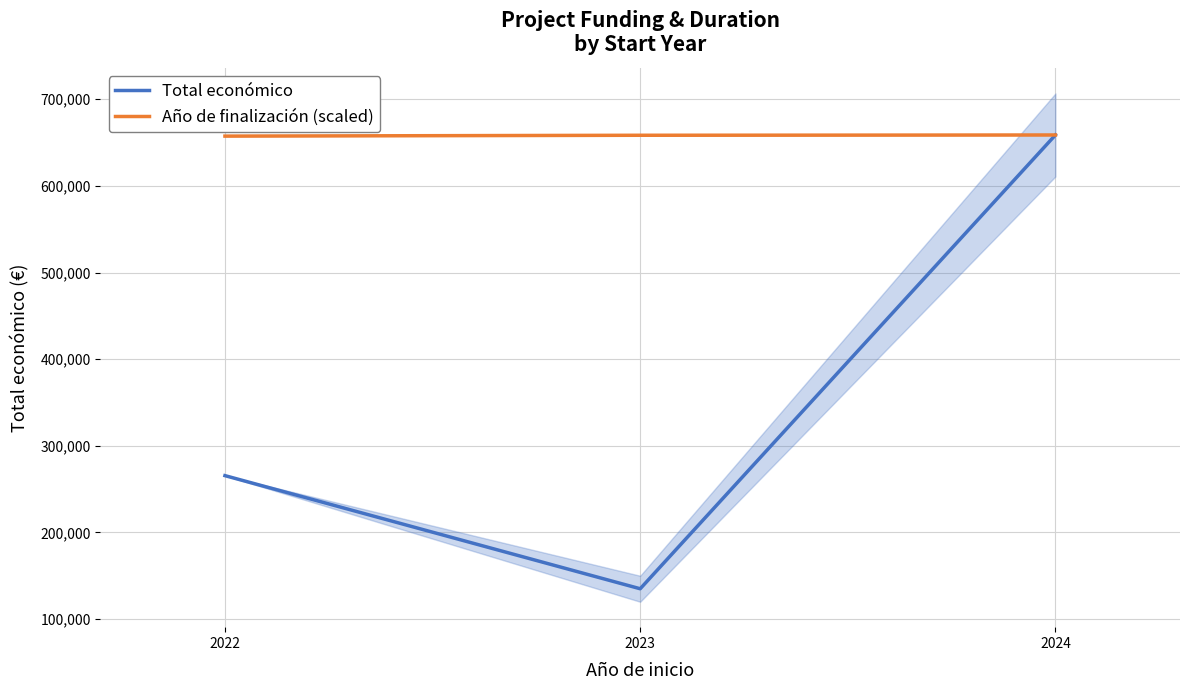

Reading left to right, what are all the values shown in this chart?

Total económico: 2022=265587.0	2023=135000.0	2024=658793.0
Año de finalización (scaled): 2022=657493.0	2023=658468.0	2024=658793.0